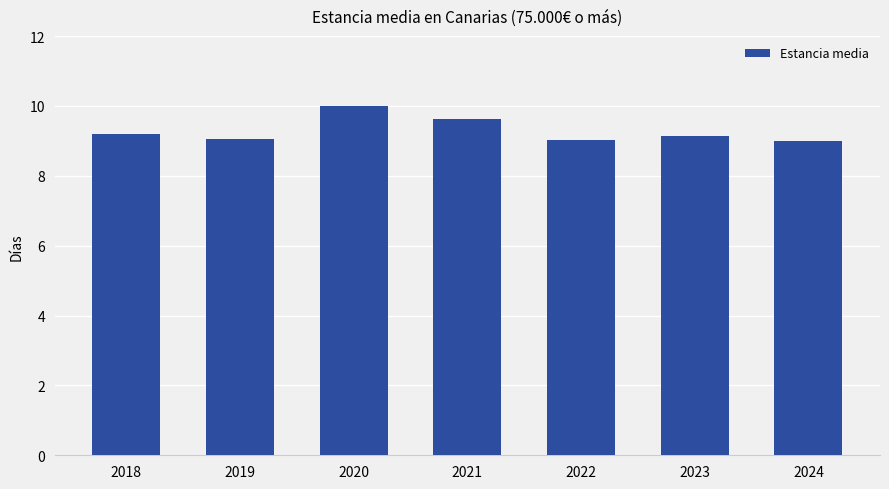

True or false: the data shows 4.2 at 2022.

False